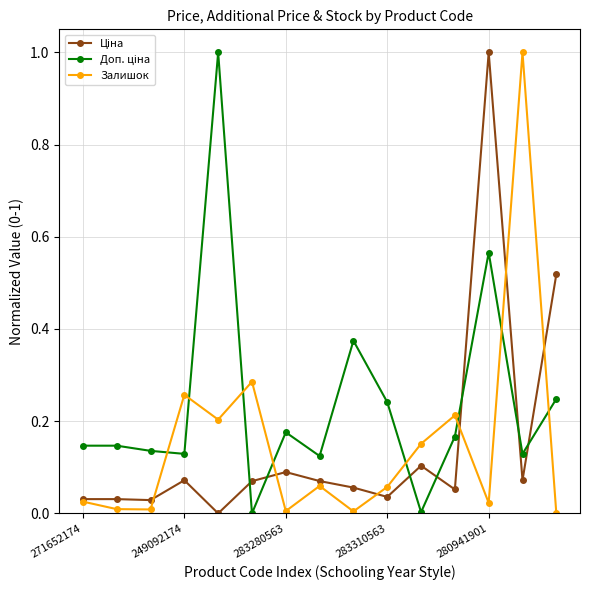

What is the highest value of the Залишок series?

1.0